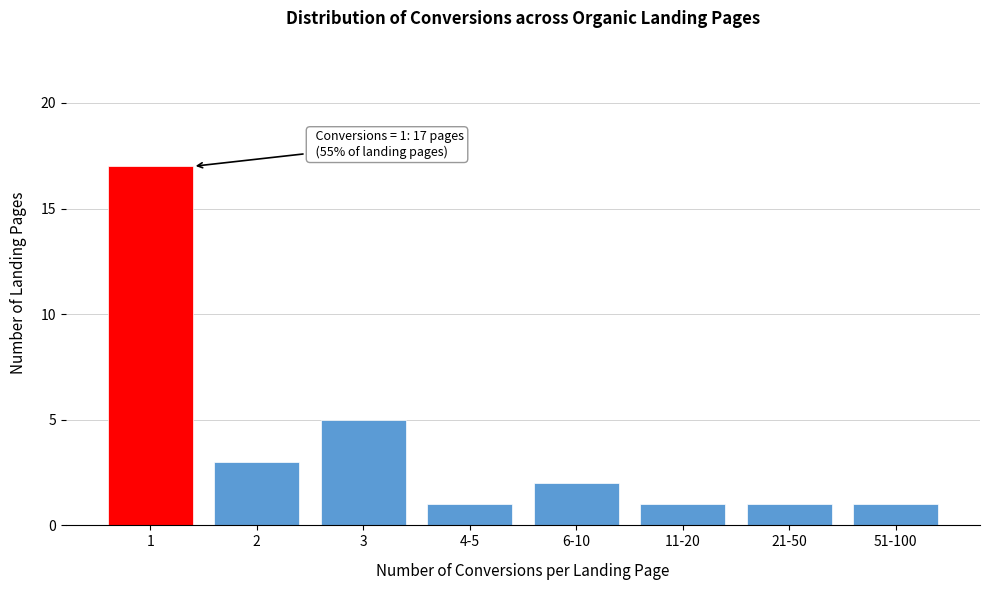

Reading left to right, what are all the values shown in this chart?

17	3	5	1	2	1	1	1